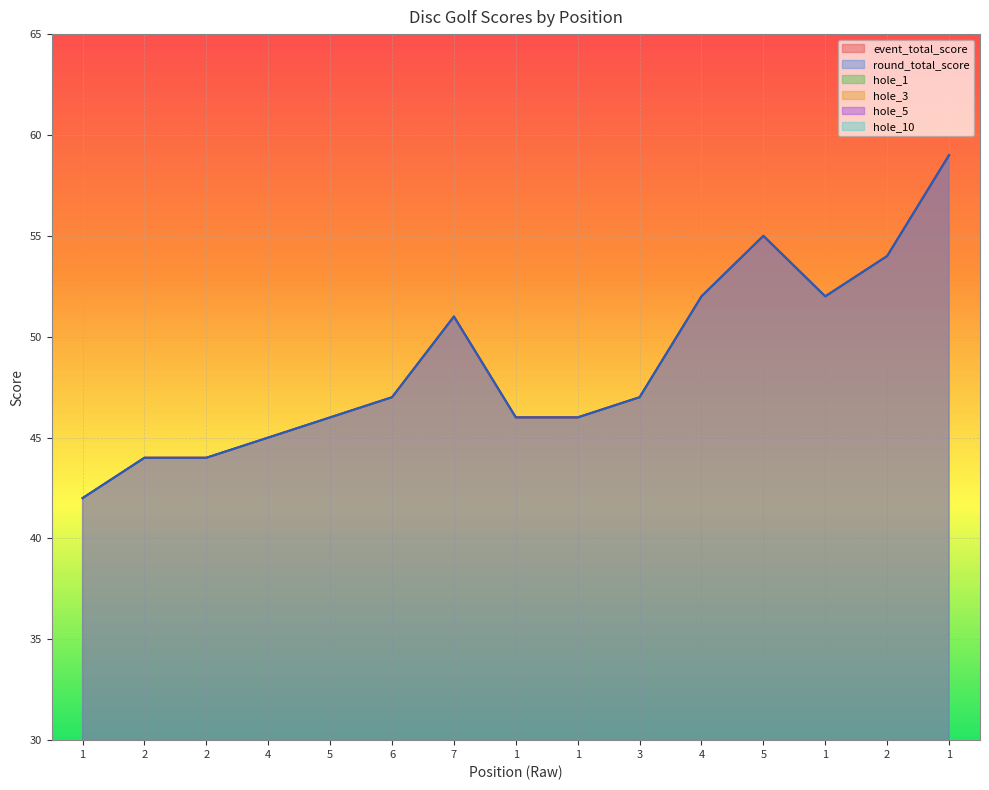

Which series has the largest total across all categories?

event_total_score